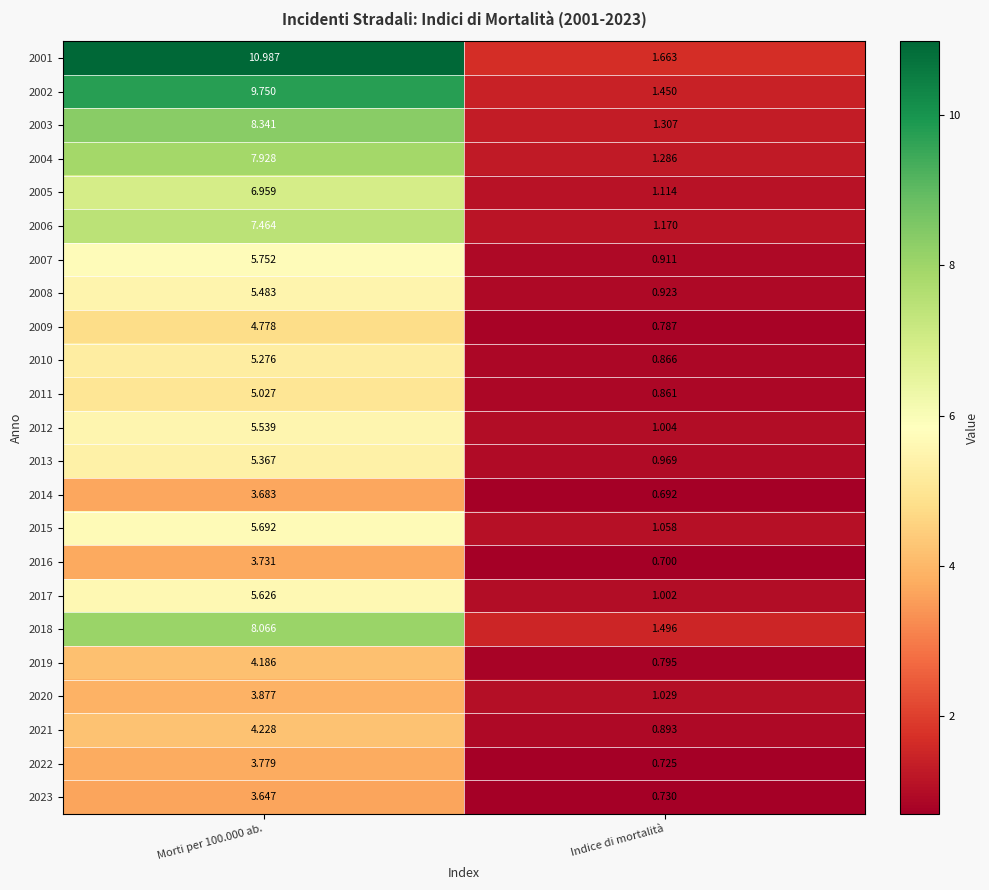

At which label is 2002 closest to 5?

Indice di mortalità